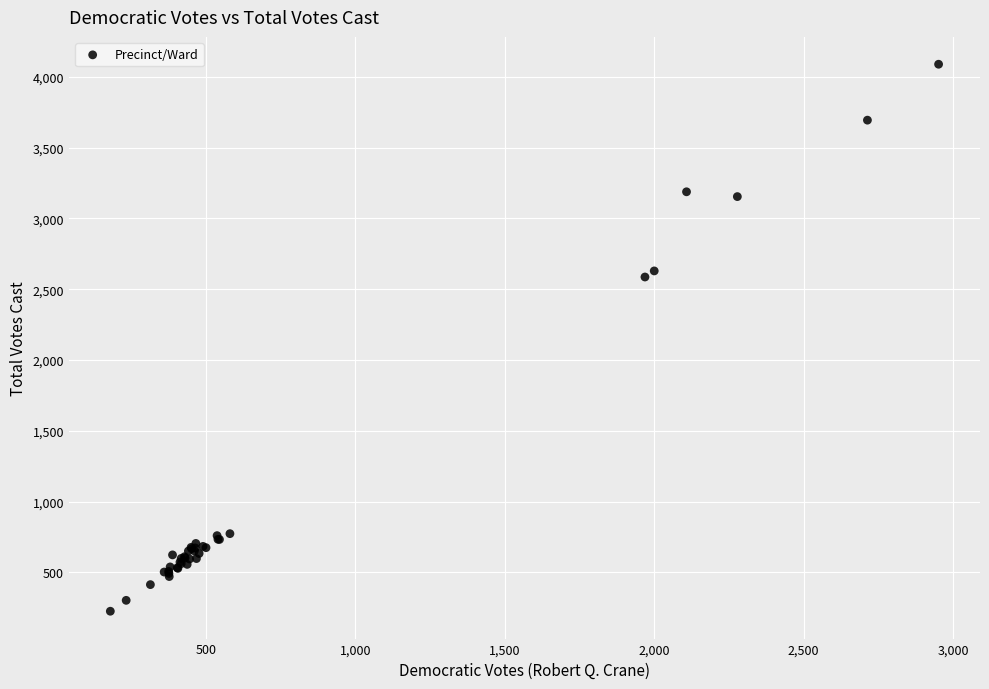

What Y value in the scatter plot is closest to 2157?

2586